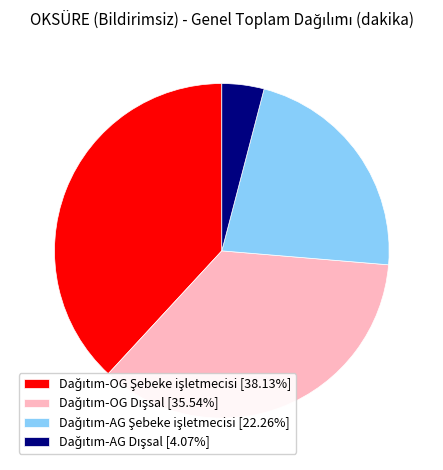

Is there any slice that represents more than half of the pie?

No